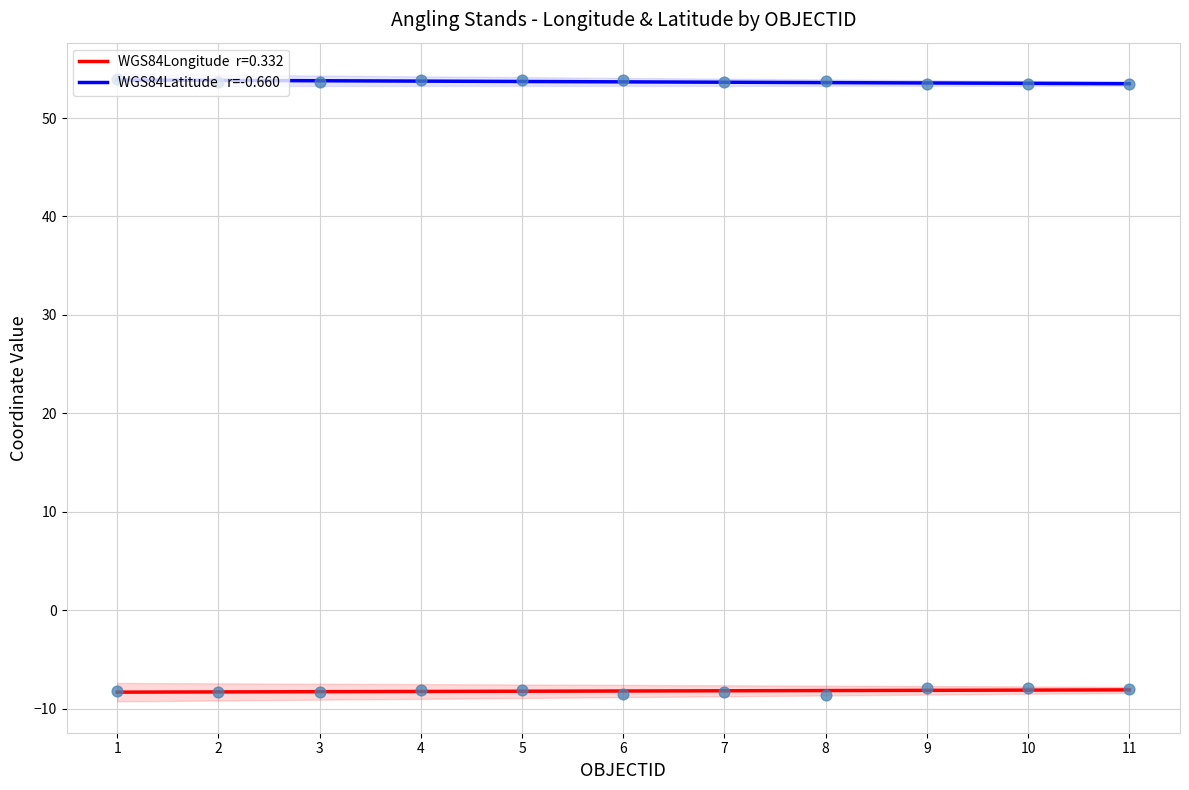

At which category is the sum across all series the highest?

1